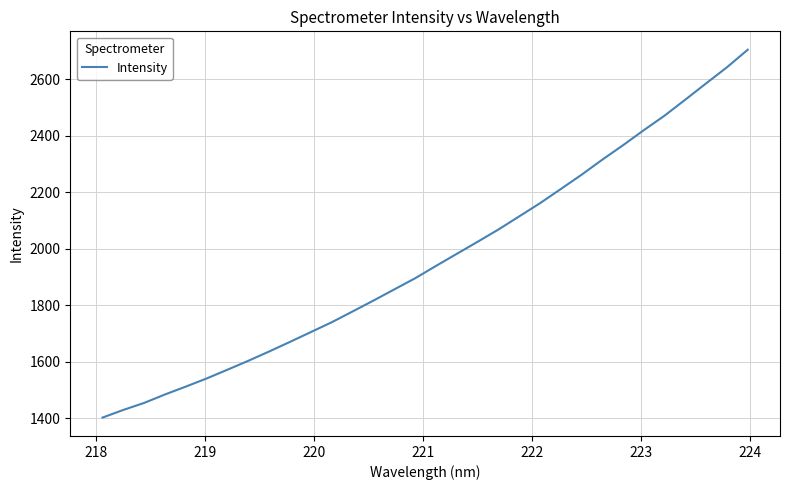

What is the smallest value displayed?

1401.5